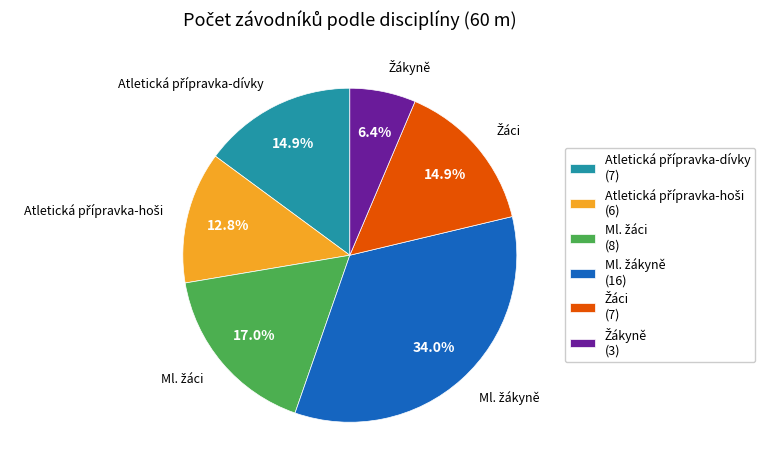

To the nearest percent, what is the average slice percentage?

17%